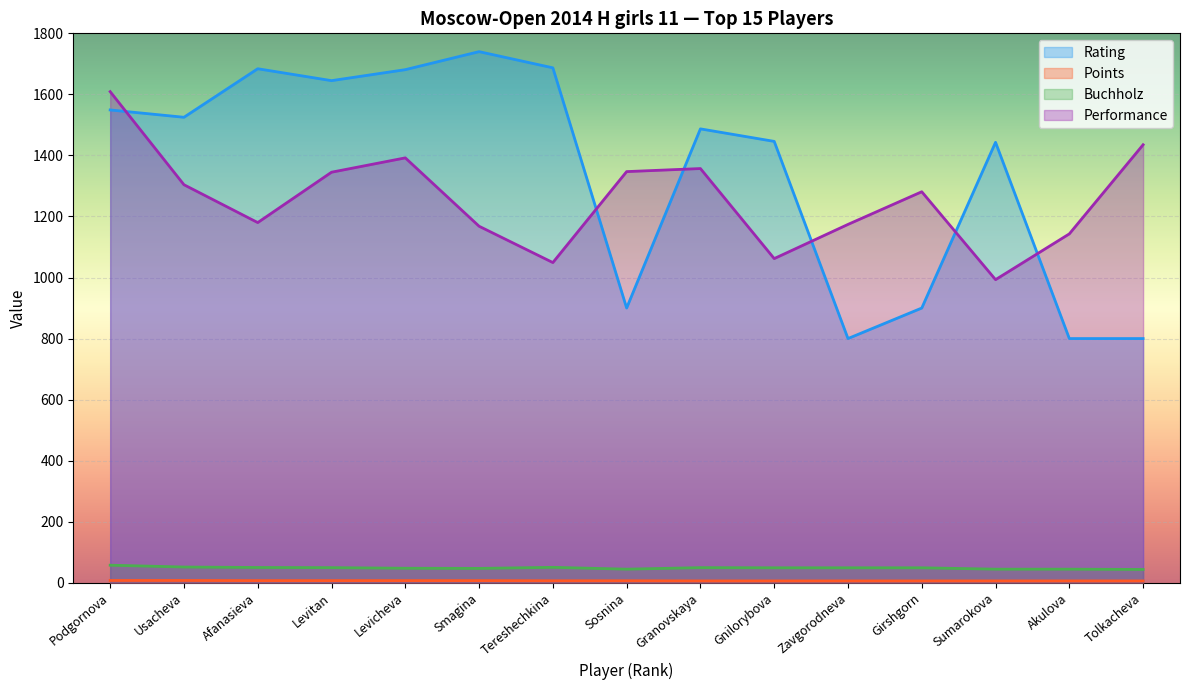

Rank the series at Tolkacheva from lowest to highest value.

Points, Buchholz, Rating, Performance